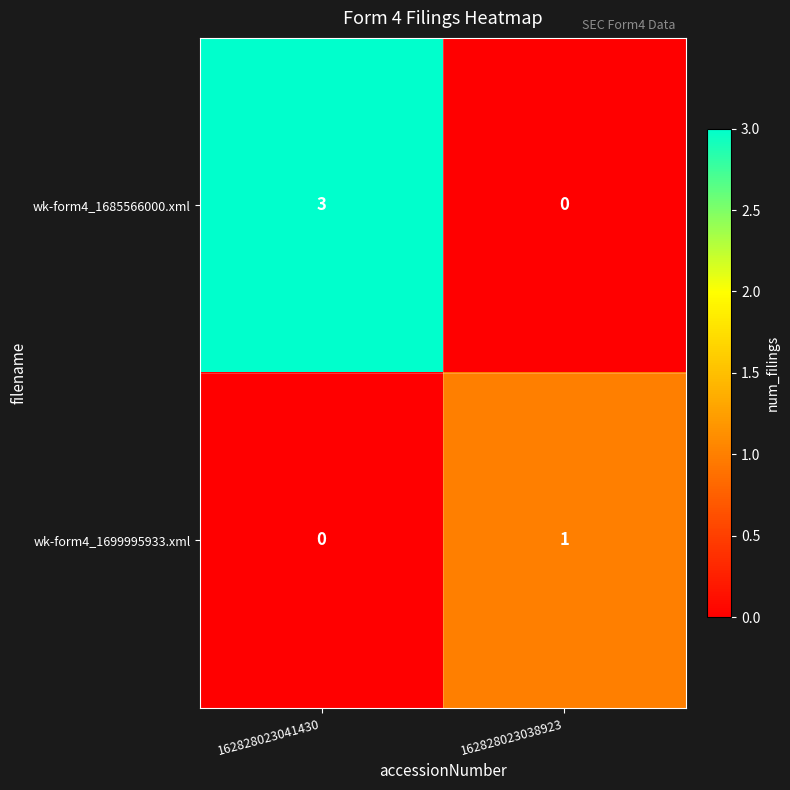

What is the approximate value of wk-form4_1685566000.xml at 162828023041430?

3